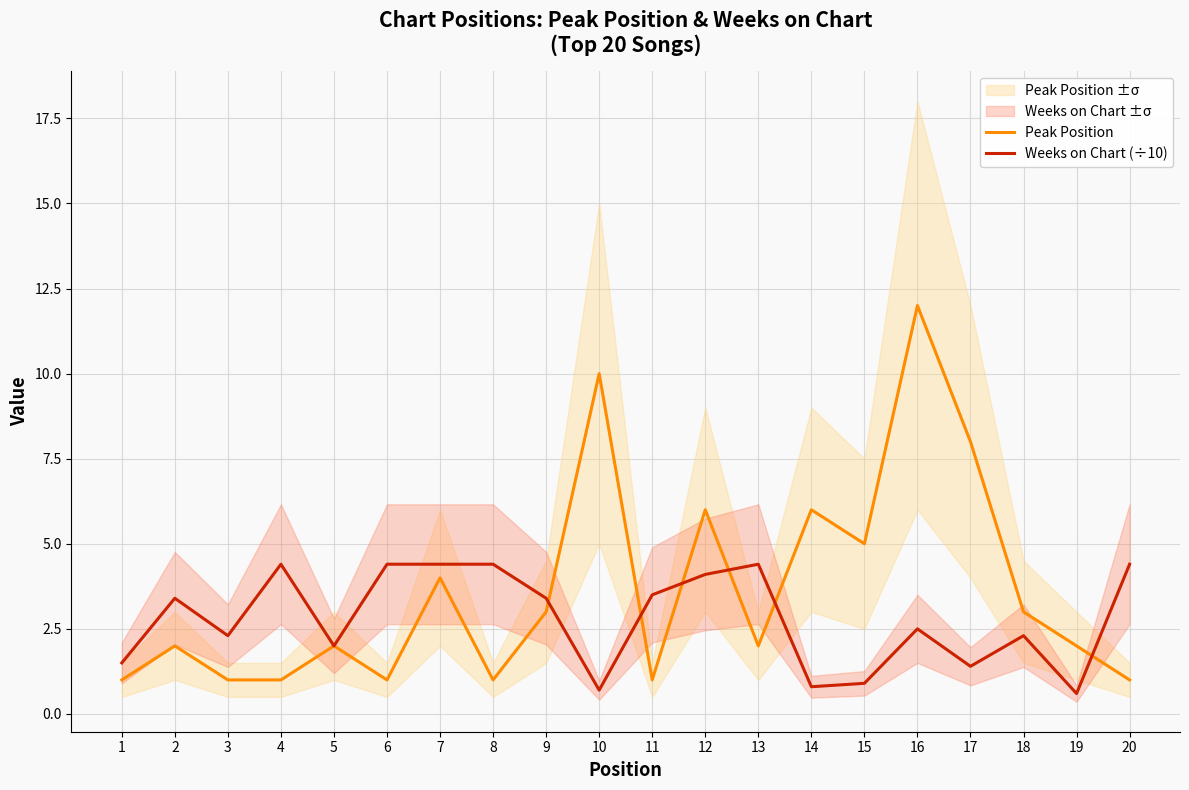

What is the total value across all series at 11?

4.5